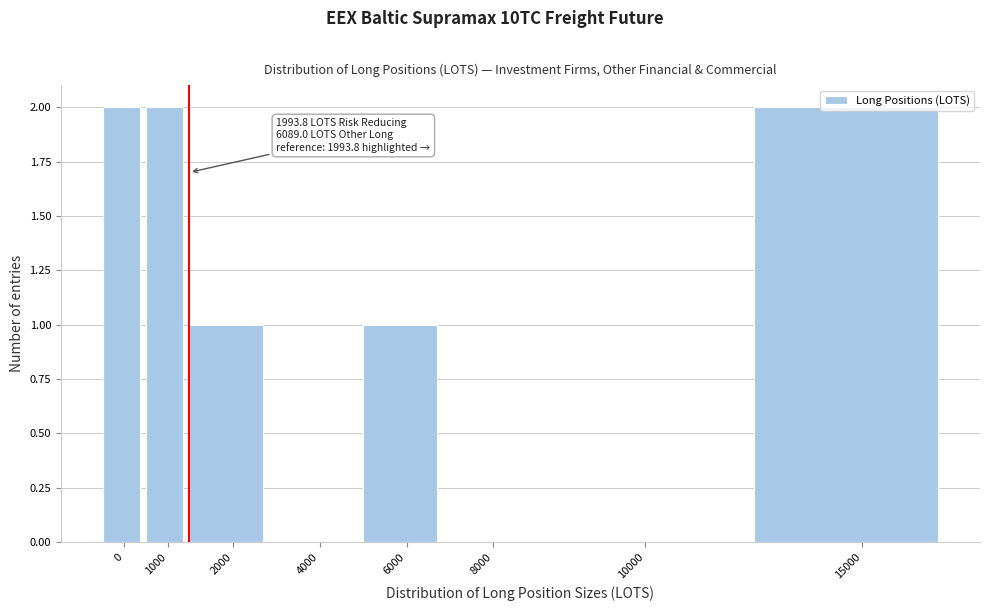

The value at 8000 is 1. True or false?

False